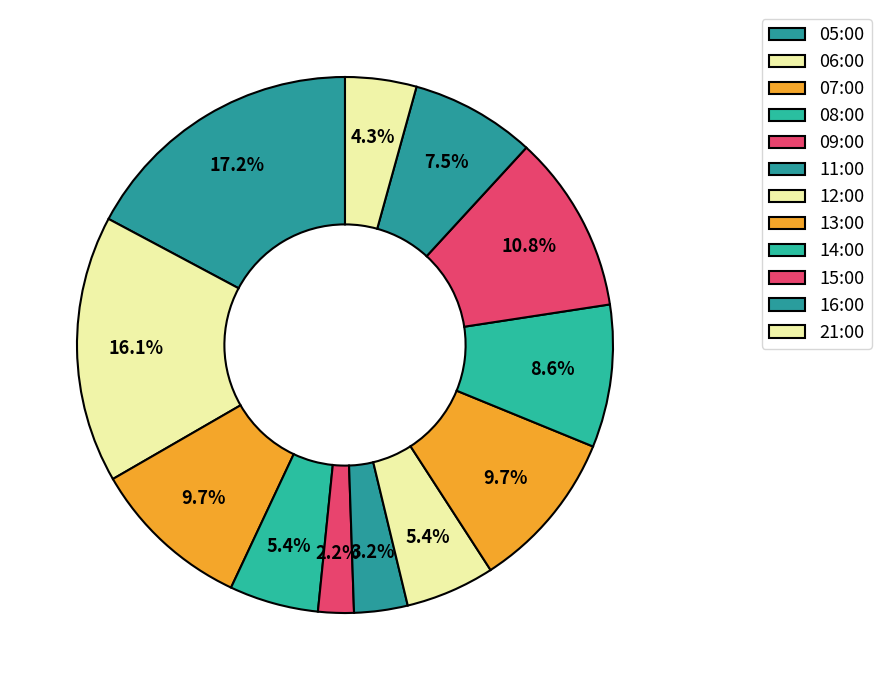

To the nearest percent, what is the average slice percentage?

8%